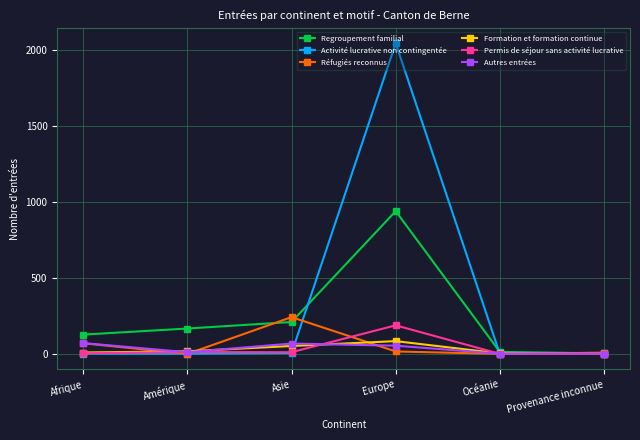

Is it true that Réfugiés reconnus equals 0 at Amérique?

True